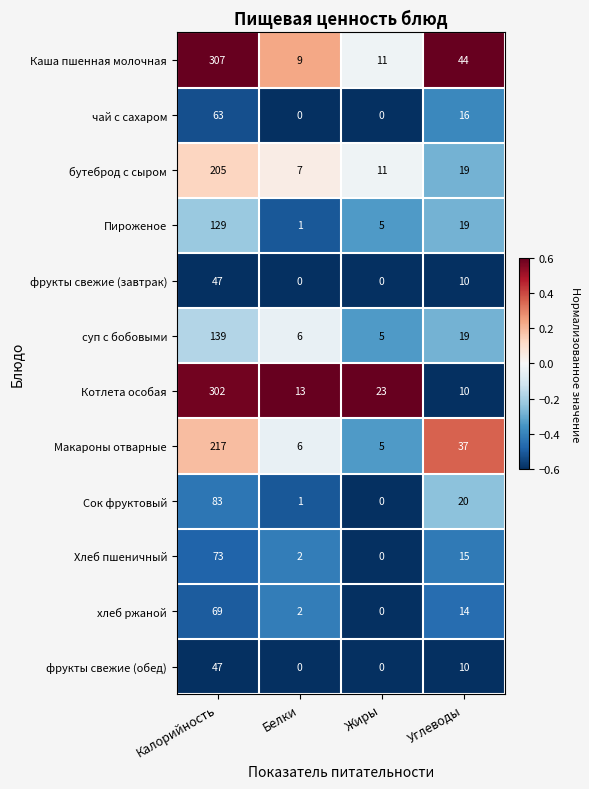

What is the total value across all series at Белки?

47